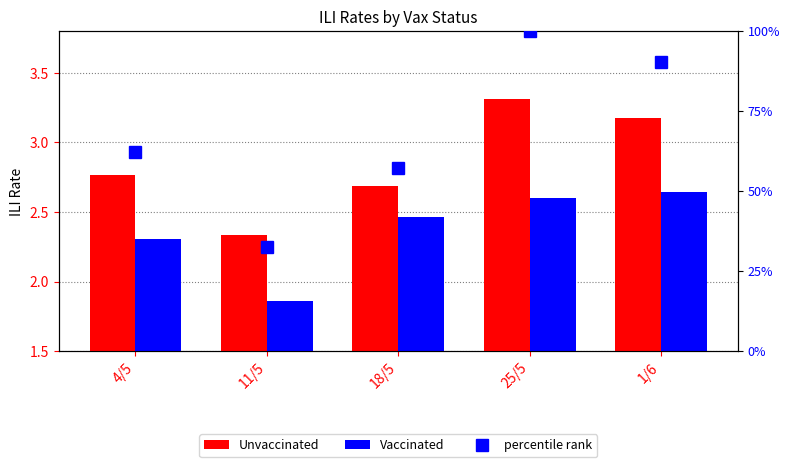

What is the value of the Vaccinated bar at the 5th from the left?

2.6